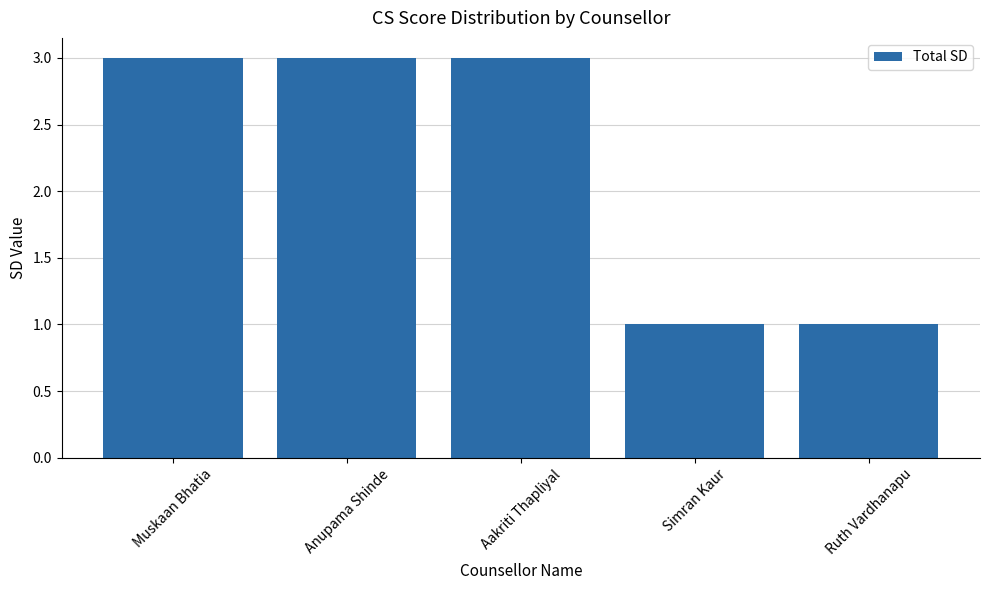

What value does the data have at Ruth Vardhanapu?

1